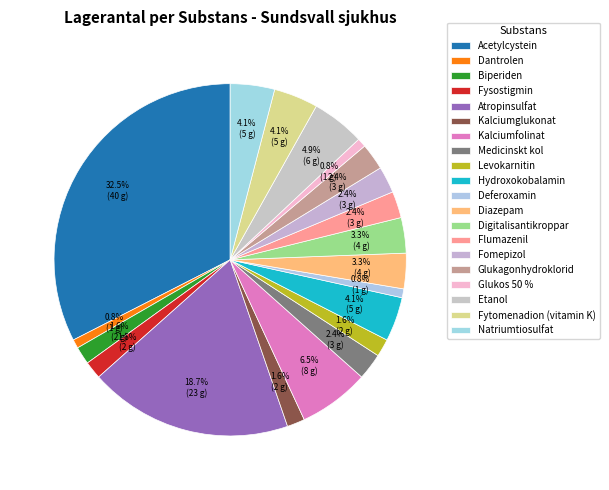

How many segments does this pie chart have?

20